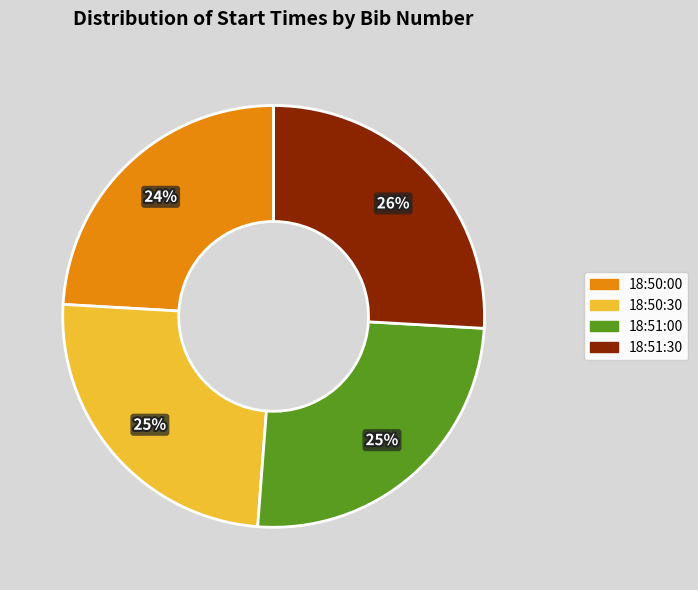

What is the ratio of the value at 18:50:30 to the value at 18:51:00?

1.0